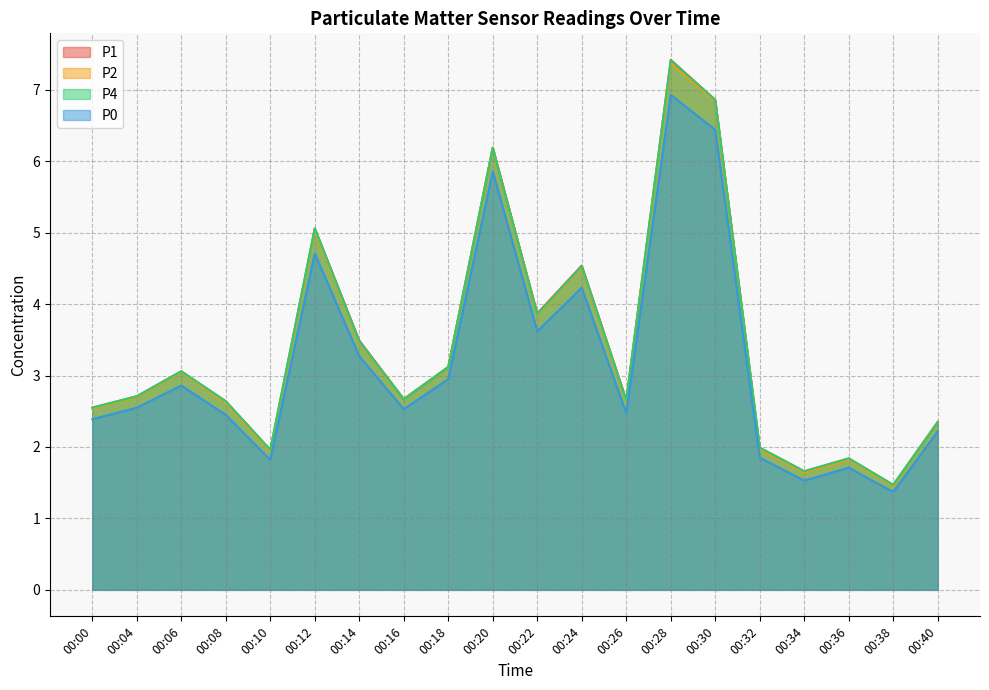

What is the difference between the highest and lowest values at 00:18?

0.2